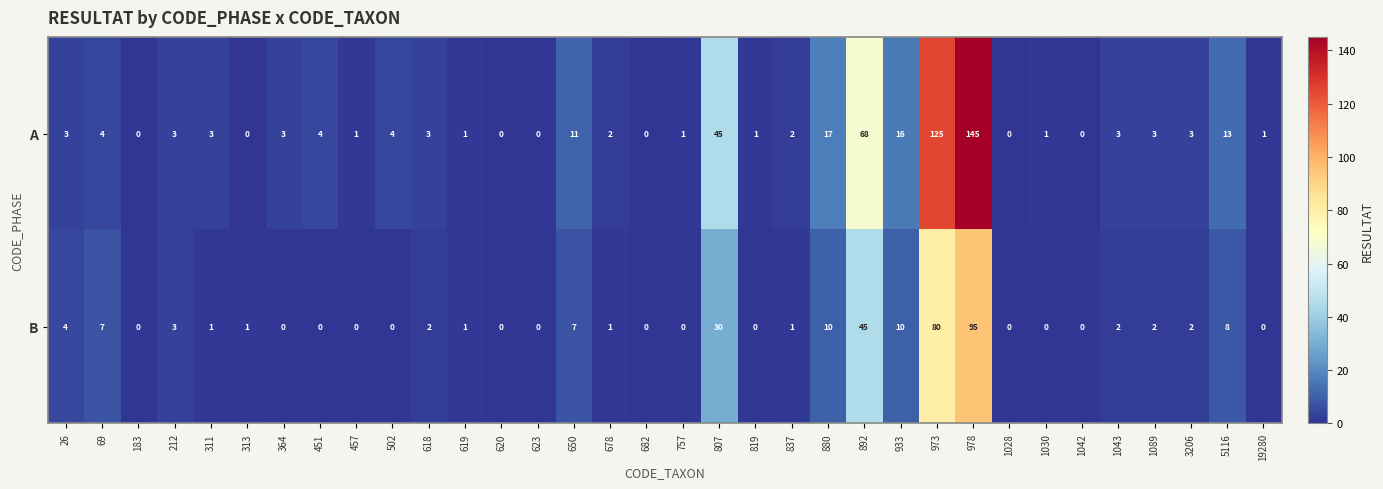

At how many categories does at least one series exceed 39?

4